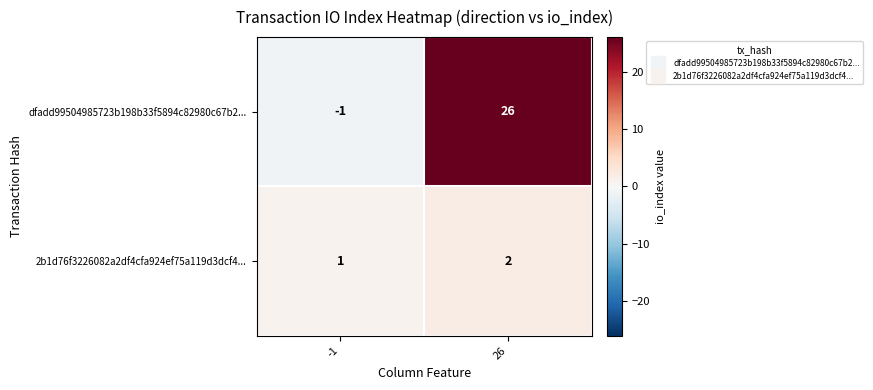

Reading left to right, list all the values displayed in this chart.

dfadd99504985723b198b33f5894c82980c67b2...: -1	26
2b1d76f3226082a2df4cfa924ef75a119d3dcf4...: 1	2